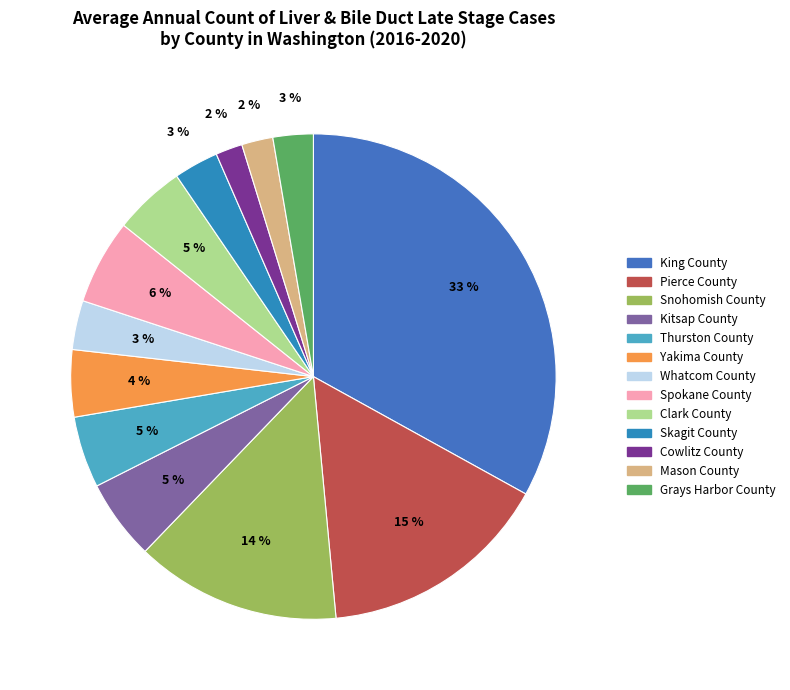

Which category has the biggest portion of the pie?

King County